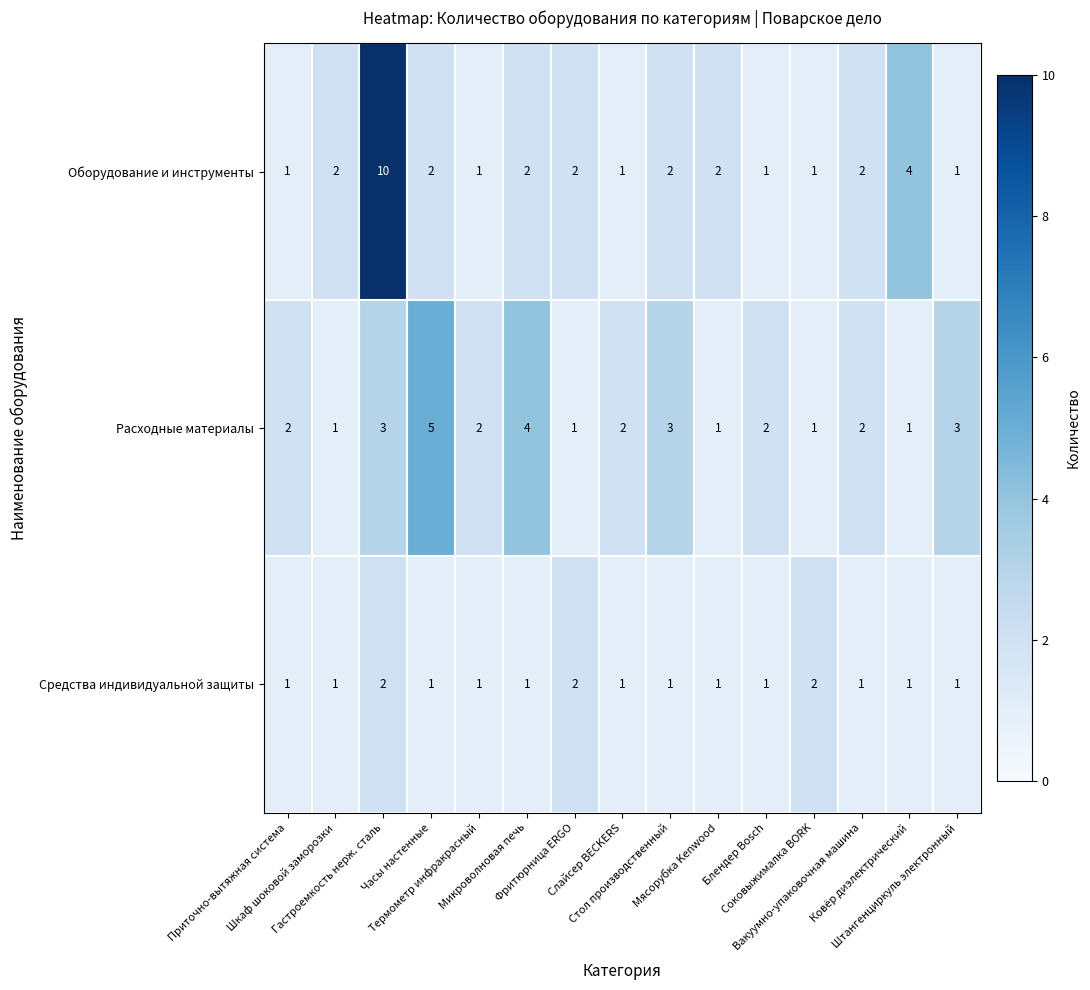

Which series has the largest total across all categories?

Оборудование и инструменты